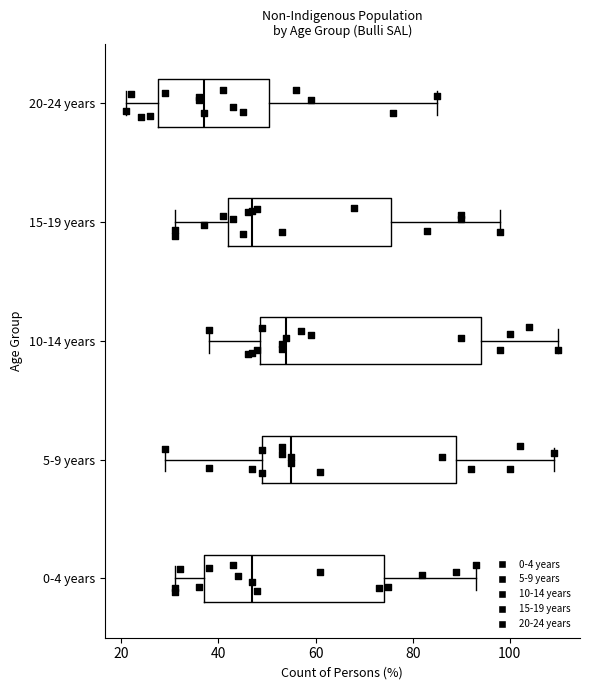

Reading bottom to top, read every box against the x-axis: the position of its median line, the range the box covers, and the ends of its whiskers. The values are not printed on the chart, so give them approximately, as read against the axis.

0-4 years: median 48, box 38 to 74, whiskers 32 to 94
5-9 years: median 56, box 50 to 90, whiskers 30 to 110
10-14 years: median 54, box 48 to 94, whiskers 38 to 110
15-19 years: median 48, box 42 to 76, whiskers 32 to 98
20-24 years: median 38, box 28 to 50, whiskers 22 to 86